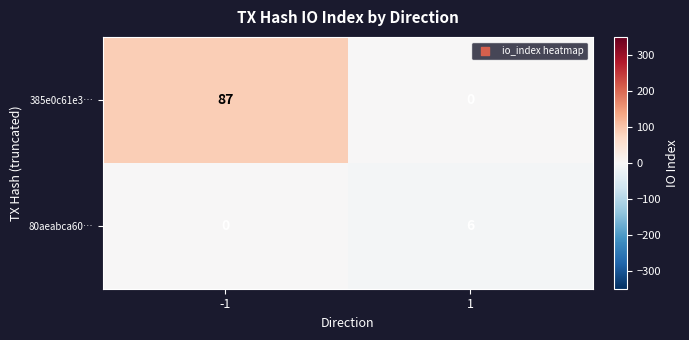

Which series changed the most between -1 and 1?

385e0c61e3…